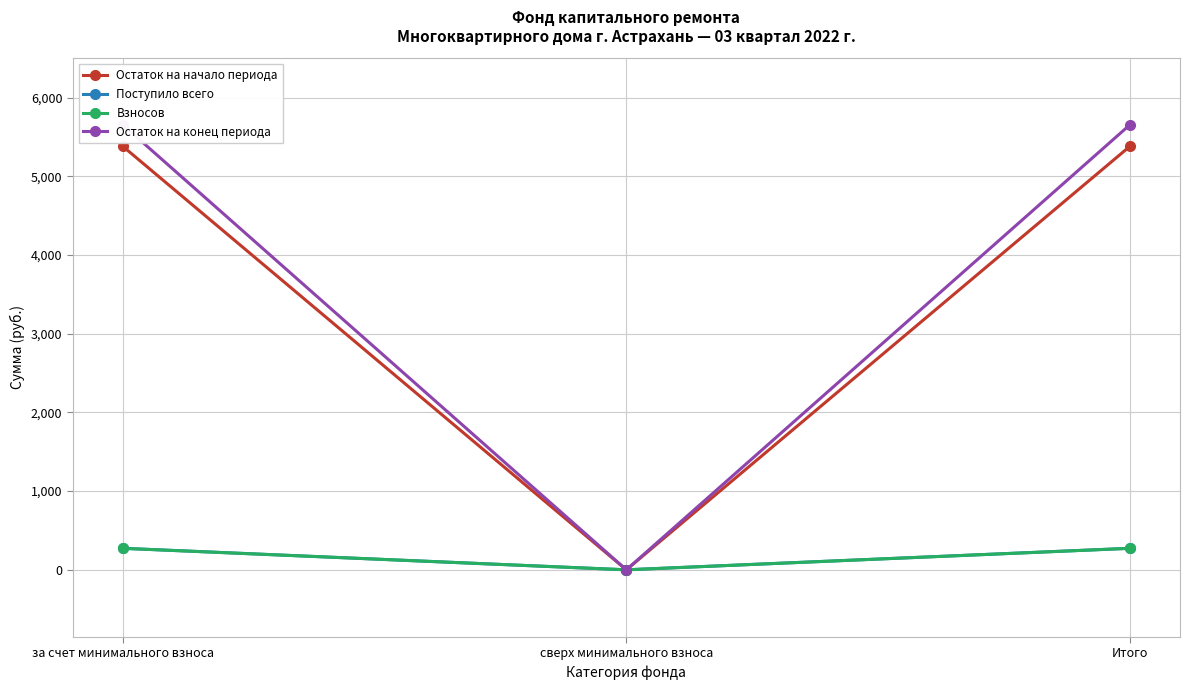

Does the chart have visible grid lines?

Yes